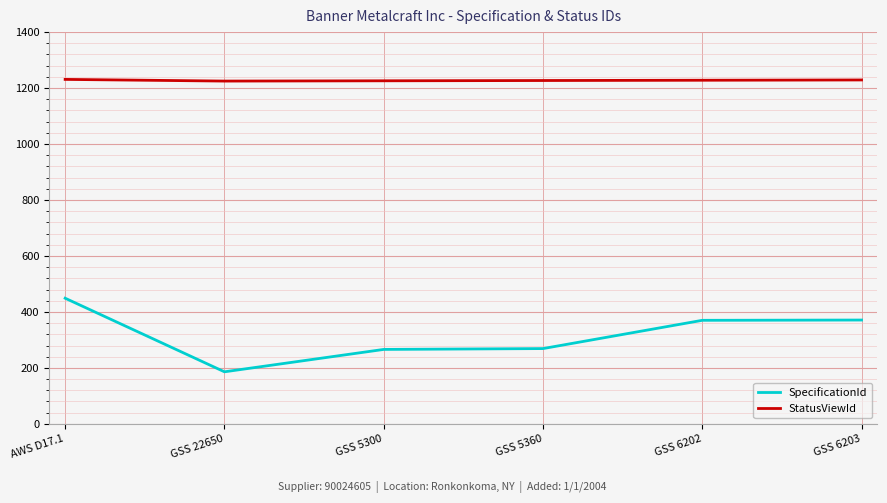

Which series has the widest spread of values?

SpecificationId